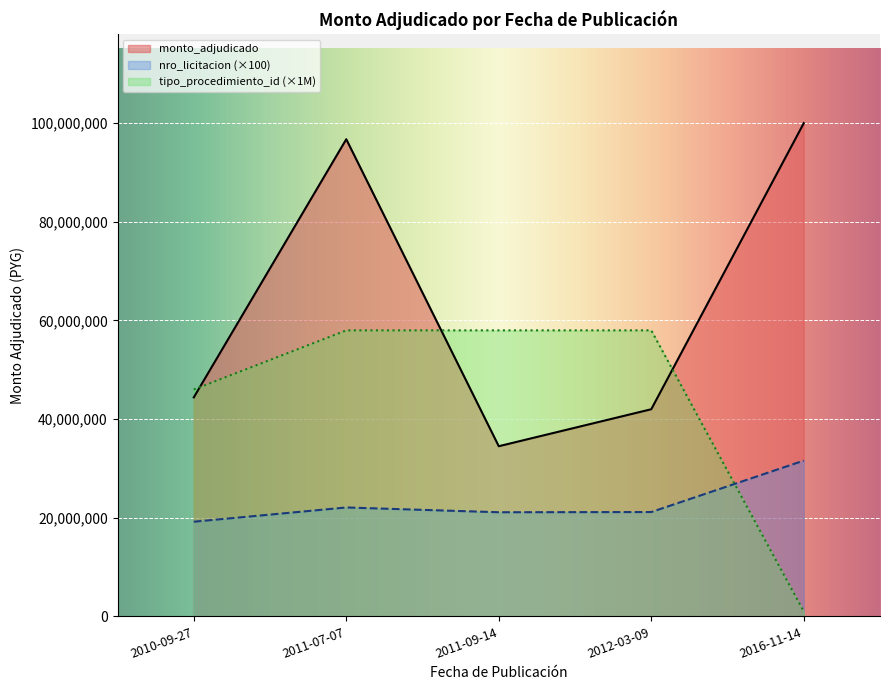

Read the value at 2010-09-27.

44400000